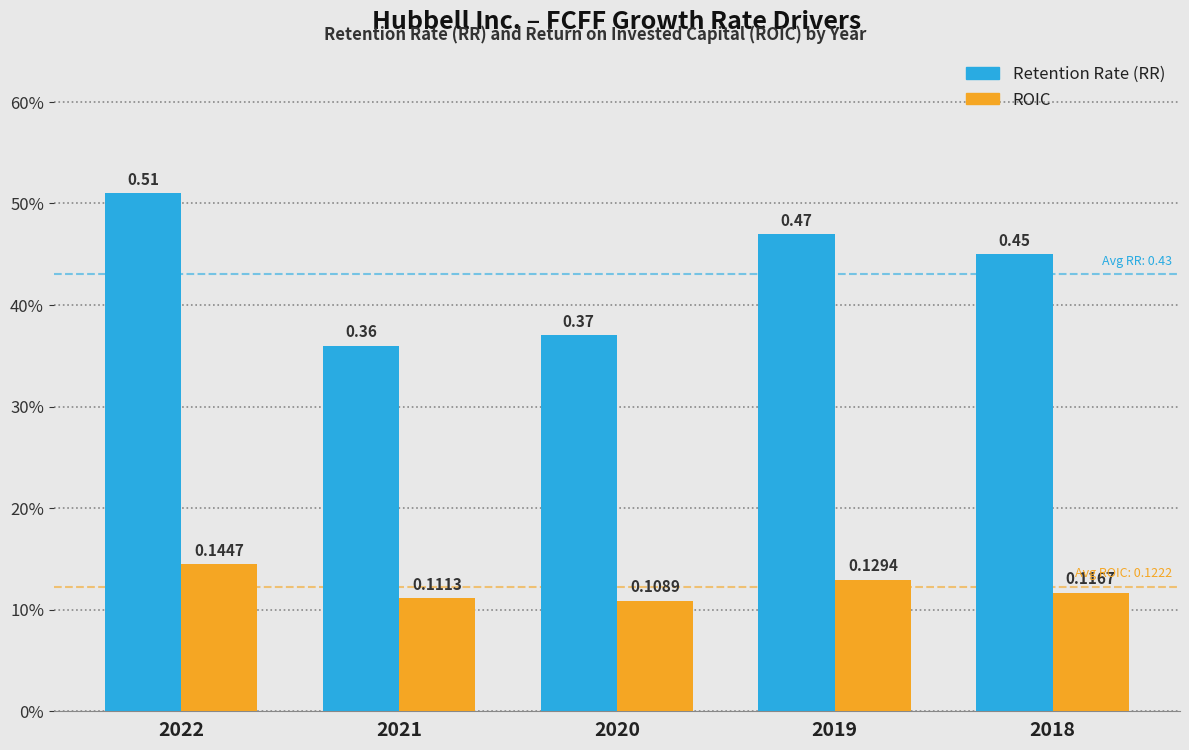

What is the maximum value for ROIC?

0.1